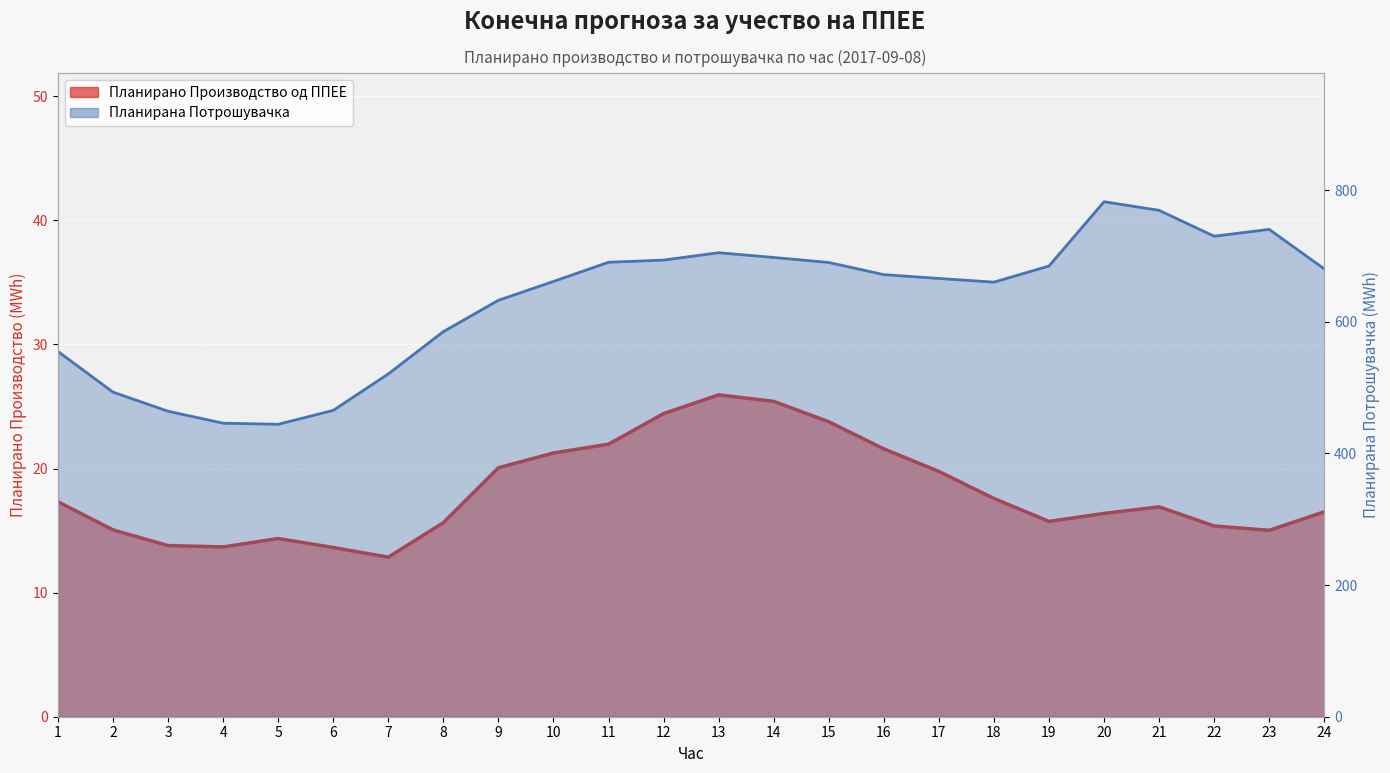

True or false: Планирано Производство од ППЕЕ (line) and Планирана Потрошувачка (line) intersect in this chart.

False